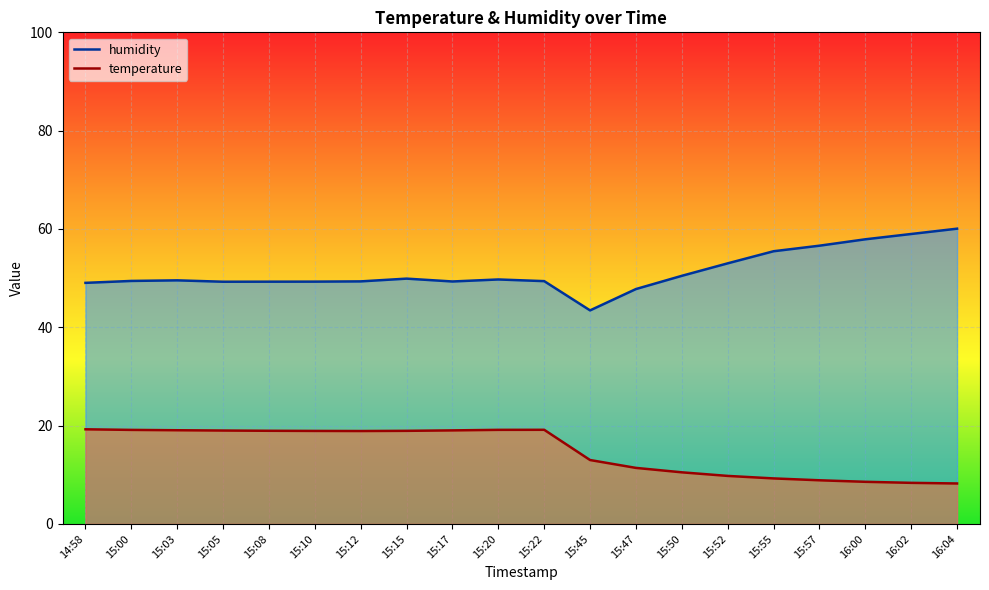

Is the value of humidity at 15:03 greater than the value of temperature at 15:20?

Yes